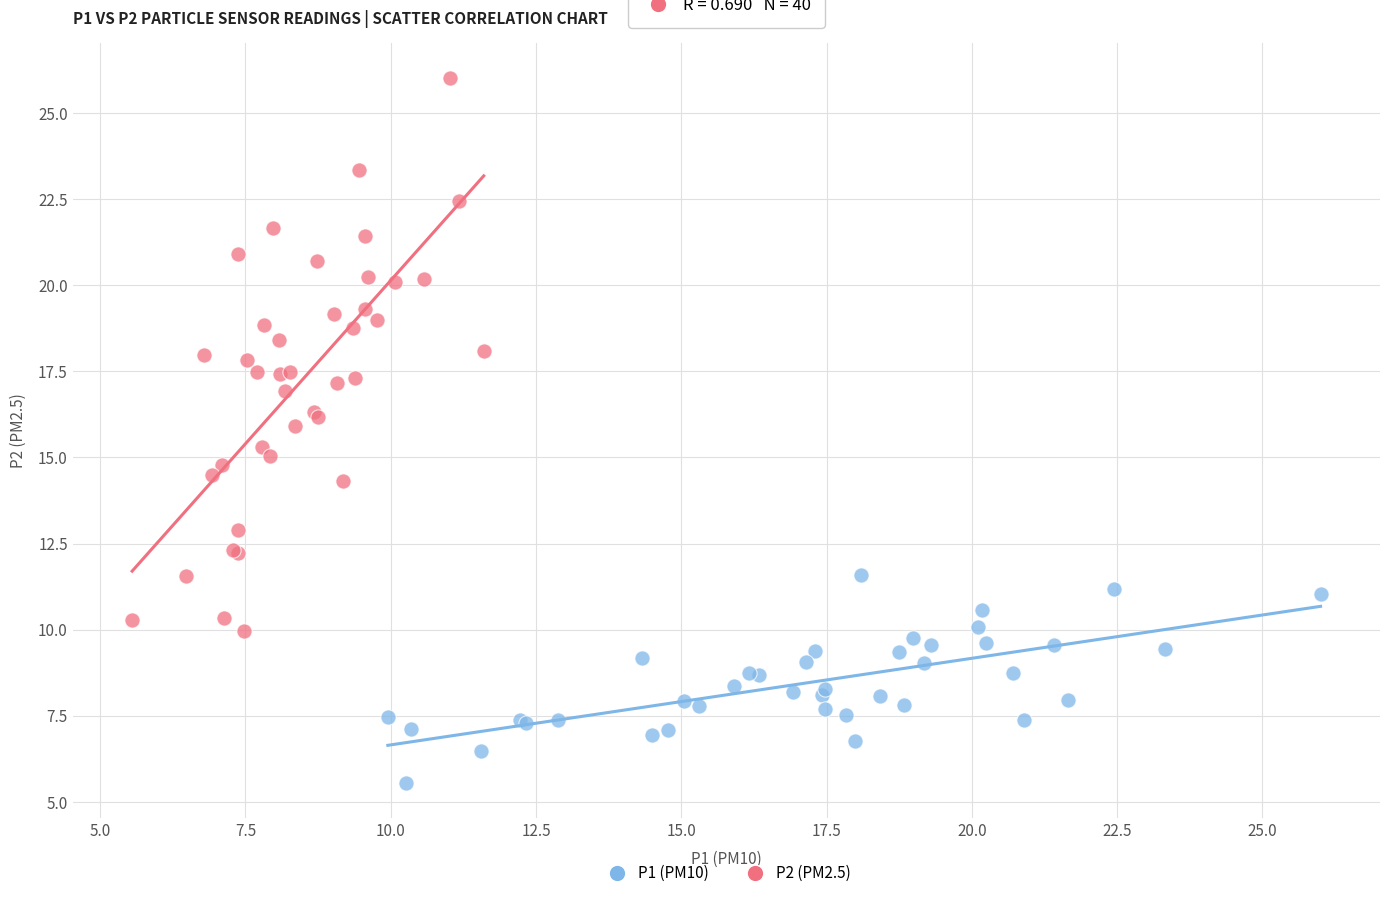

Which series reaches the maximum Y coordinate?

P2 (PM2.5)